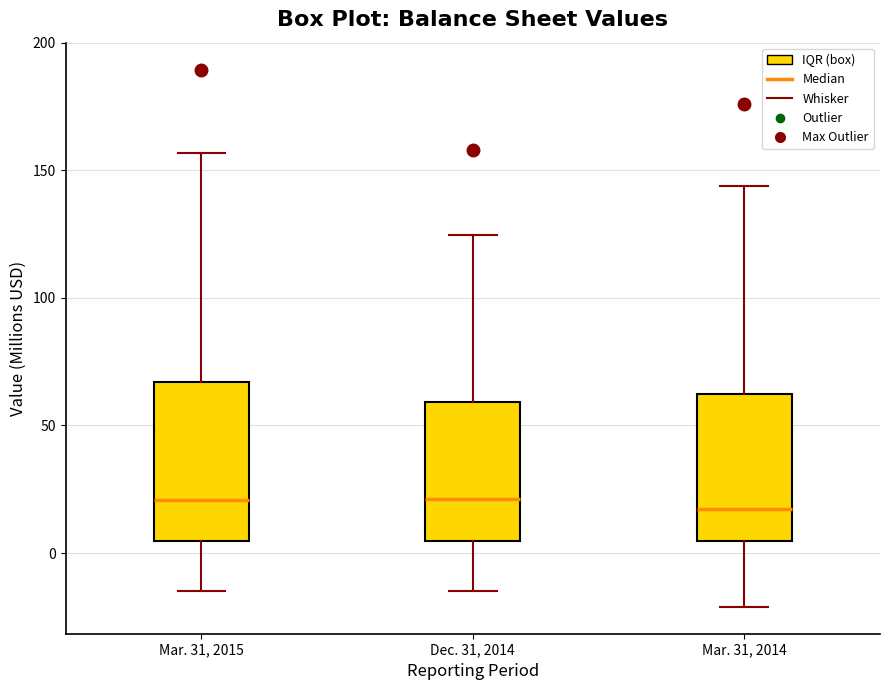

Reading left to right, read every box against the y-axis: the position of its median line, the range the box covers, and the ends of its whiskers. The values are not printed on the chart, so give them approximately, as read against the axis.

Mar. 31, 2015: median 20, box 5 to 65, whiskers -15 to 155
Dec. 31, 2014: median 20, box 5 to 60, whiskers -15 to 125
Mar. 31, 2014: median 15, box 5 to 60, whiskers -20 to 145